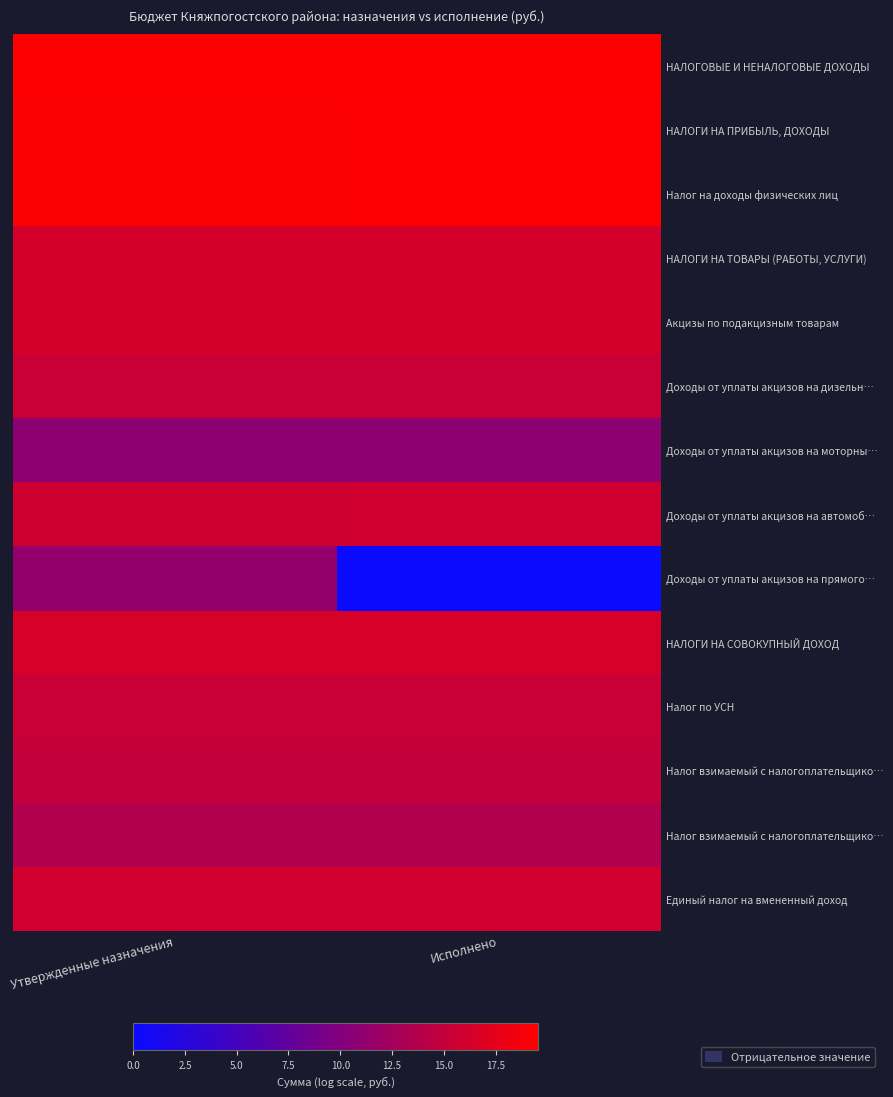

What is the total value across all series at Исполнено?

209.2